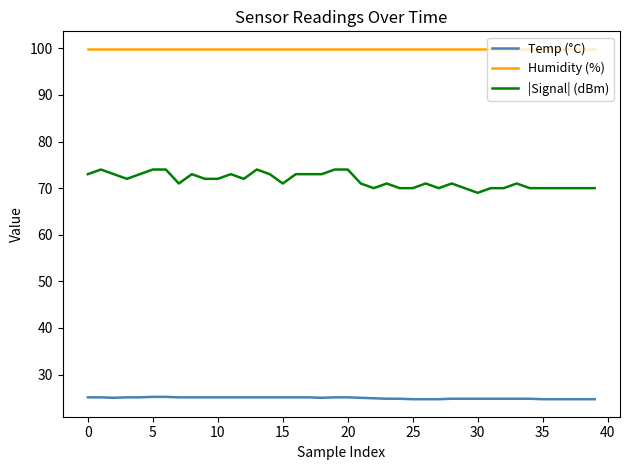

What is the highest value of the |Signal| (dBm) series?

74.0